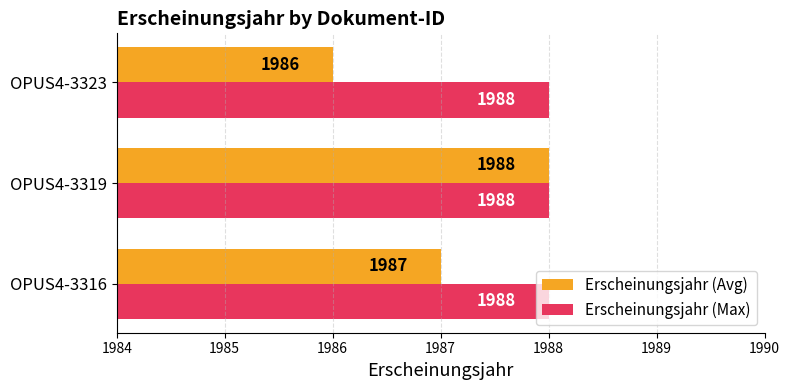

What is the minimum value shown in the chart?

1986